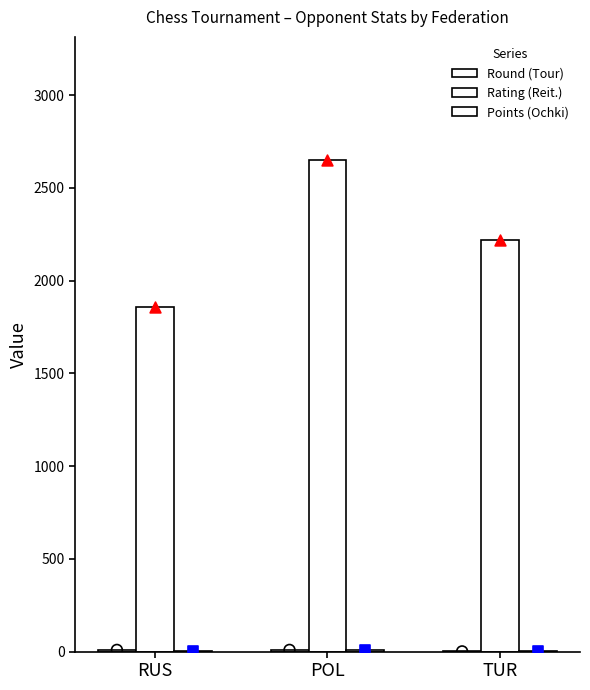

At how many categories does at least one series exceed 1717?

3